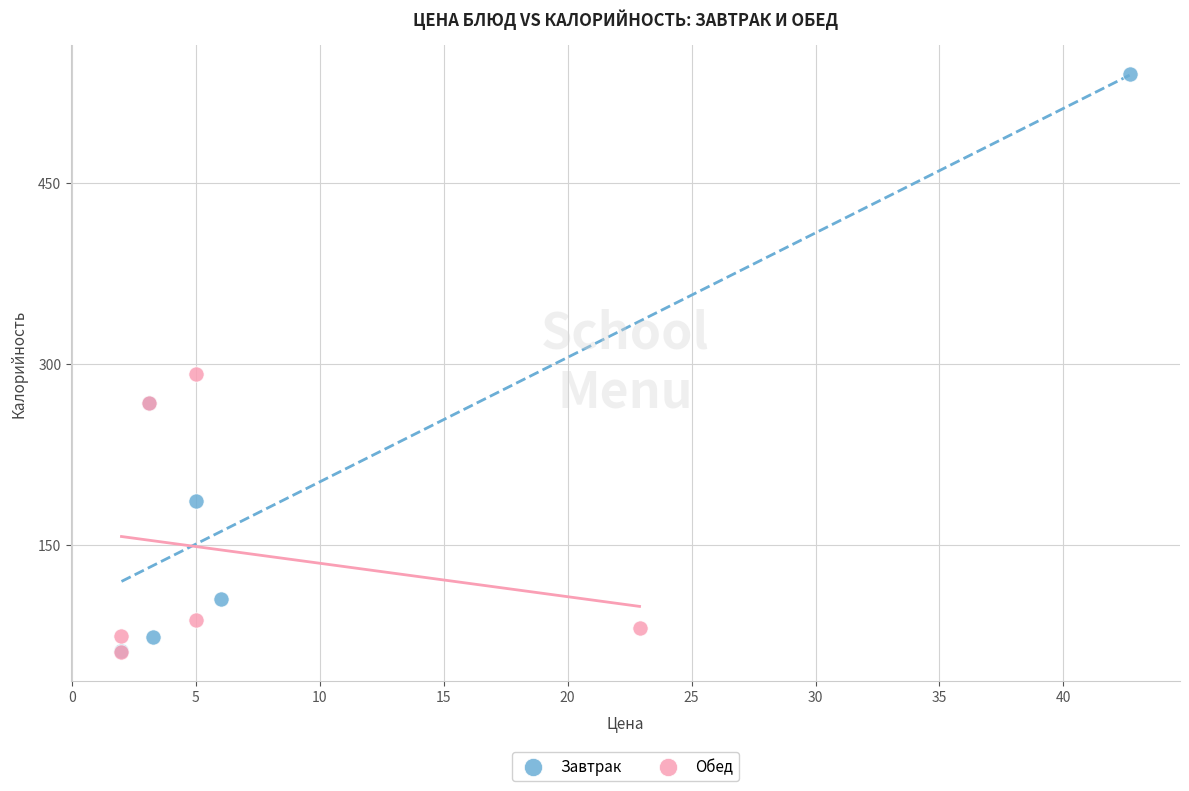

Which series contains the highest Y value?

Завтрак